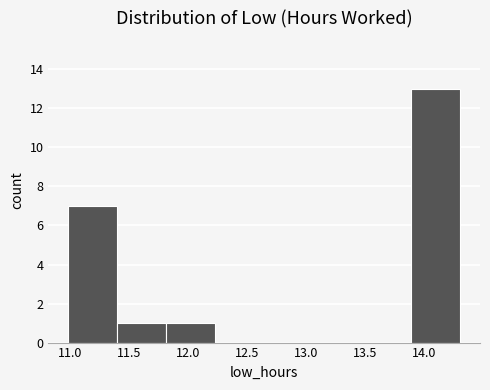

How tall is the bar that spans 11.80 to 12.25 on the x-axis? Neither the bar edges nor the heights are printed on the chart, so give them approximately, as read against the axes.

1